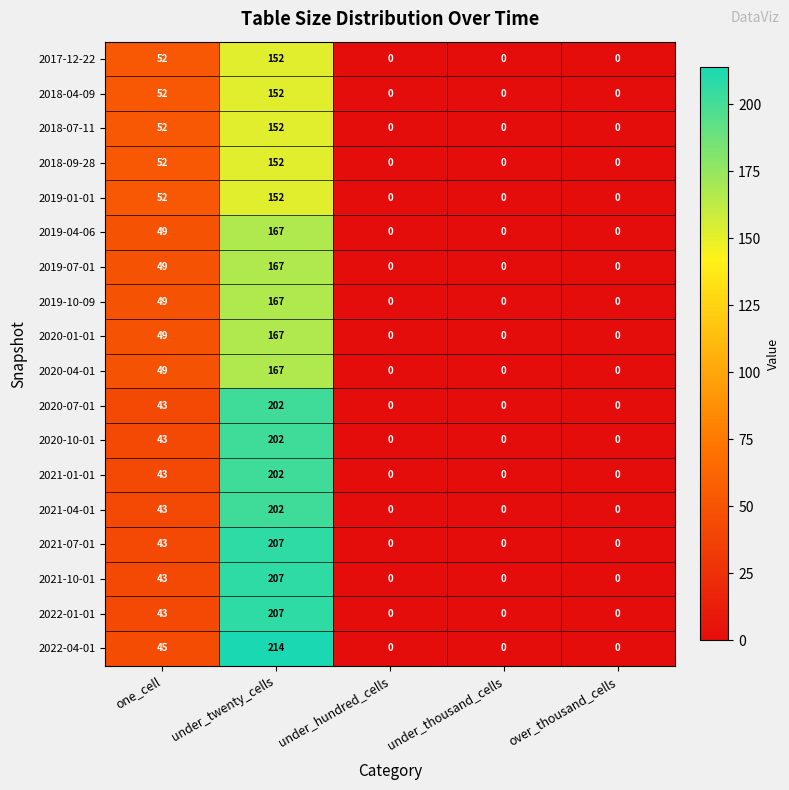

What is the spread (max minus min) of values at under_twenty_cells?

62